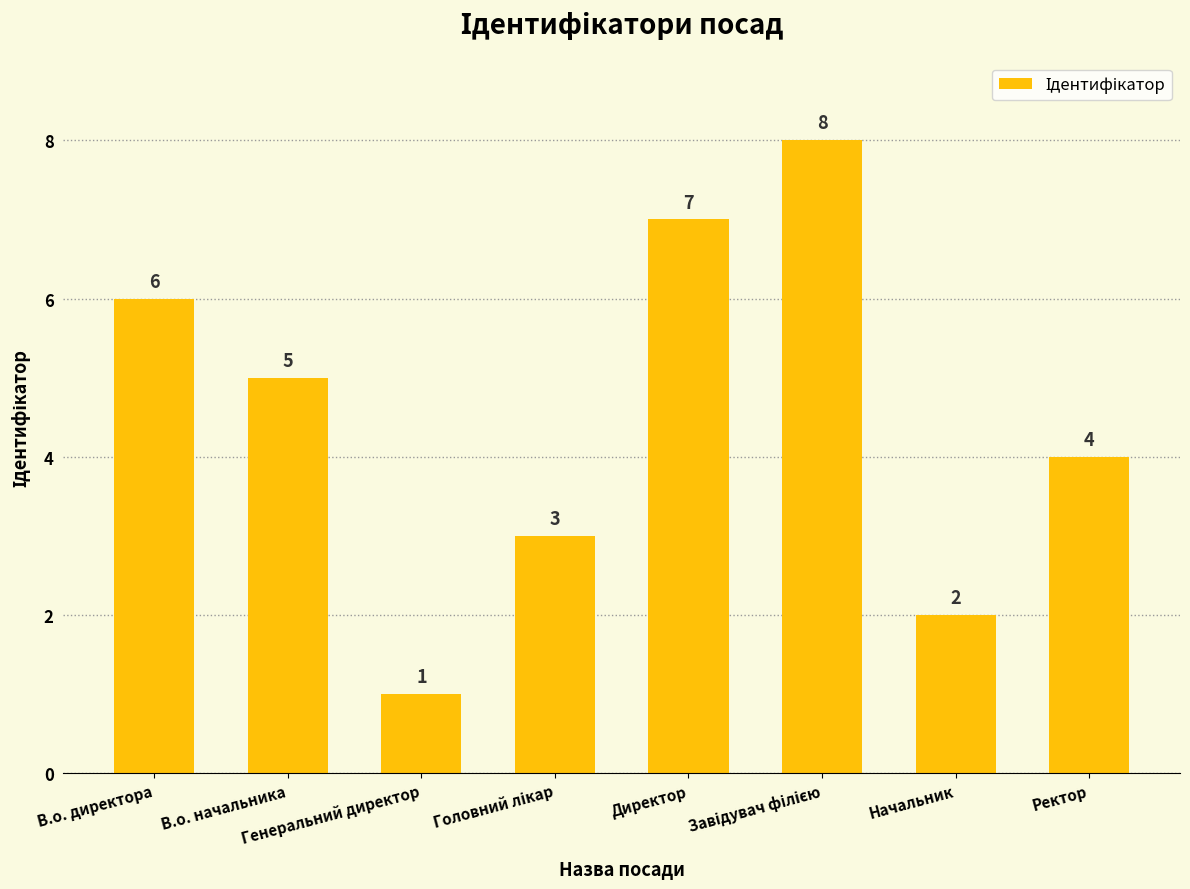

Which category has the lowest value across all series?

Генеральний директор